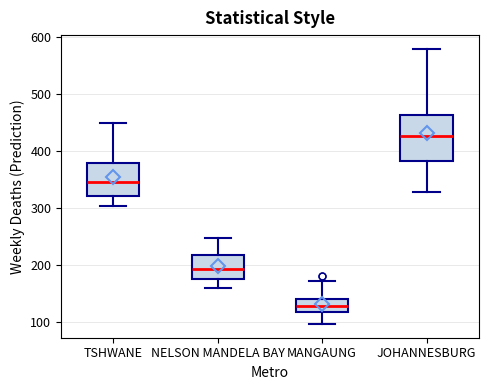

Reading left to right, transcribe this box plot: for each box, give where its median line is, the range the box spans, and where its two whiskers end, as read against the y-axis. The values are not printed on the chart, so give them approximately, as read against the axis.

TSHWANE: median 350, box 320 to 380, whiskers 300 to 450
NELSON MANDELA BAY: median 190, box 180 to 220, whiskers 160 to 250
MANGAUNG: median 130, box 120 to 140, whiskers 100 to 170
JOHANNESBURG: median 430, box 380 to 460, whiskers 330 to 580